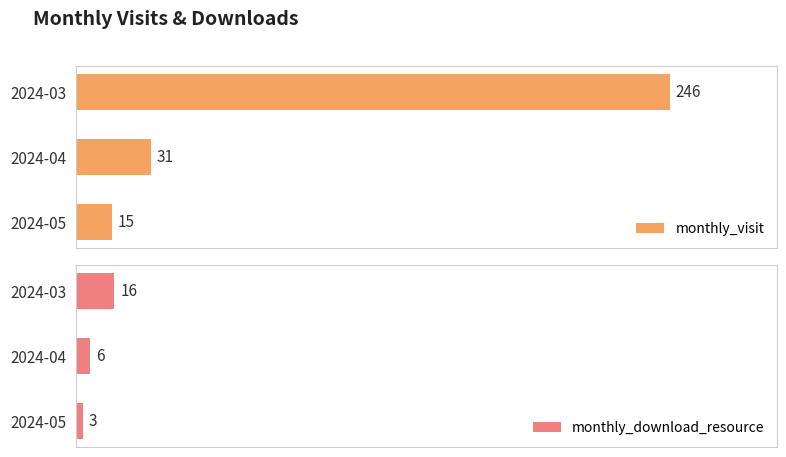

Which series has the largest total across all categories?

monthly_visit